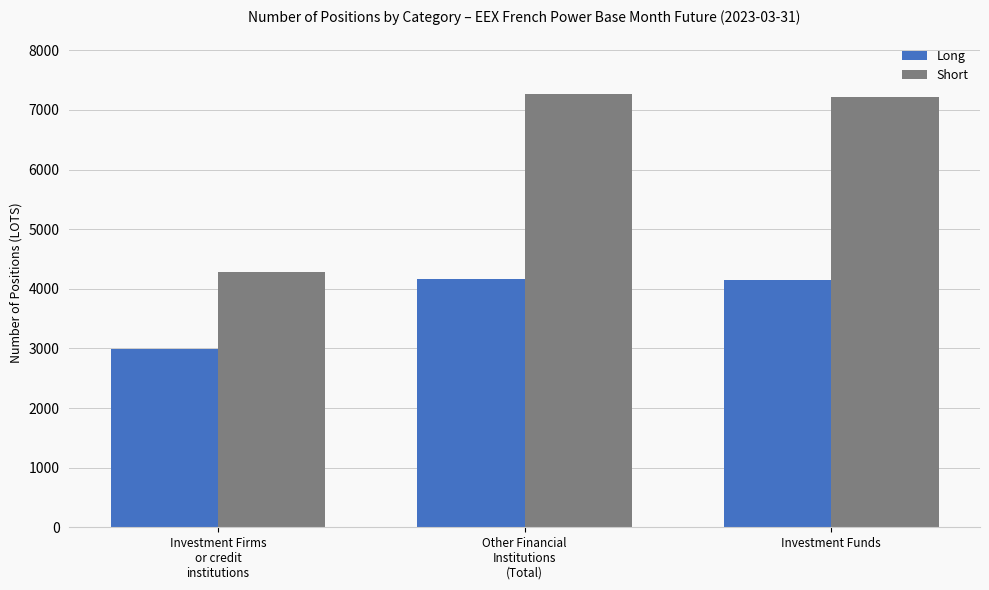

Which series has the largest range (max minus min)?

Short